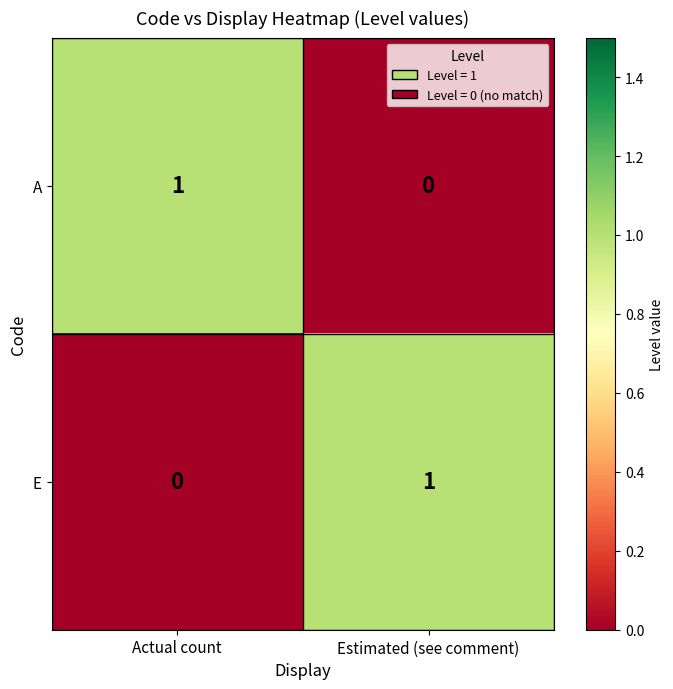

Where is E nearest to the value 0?

Actual count